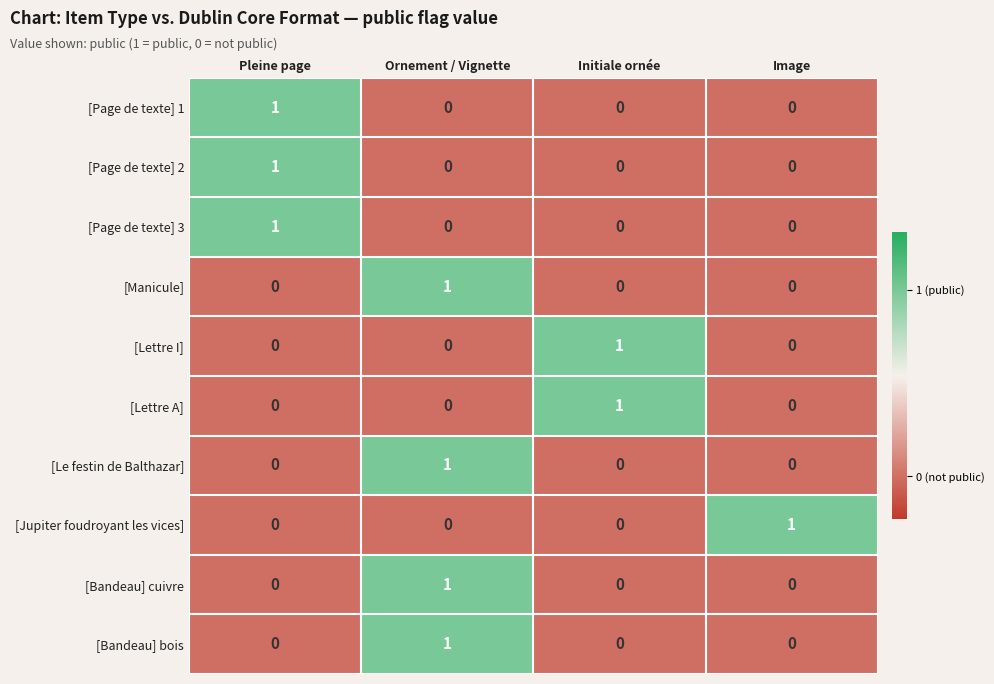

The [Jupiter foudroyant les vices] series shows 1 at Image. True or false?

True